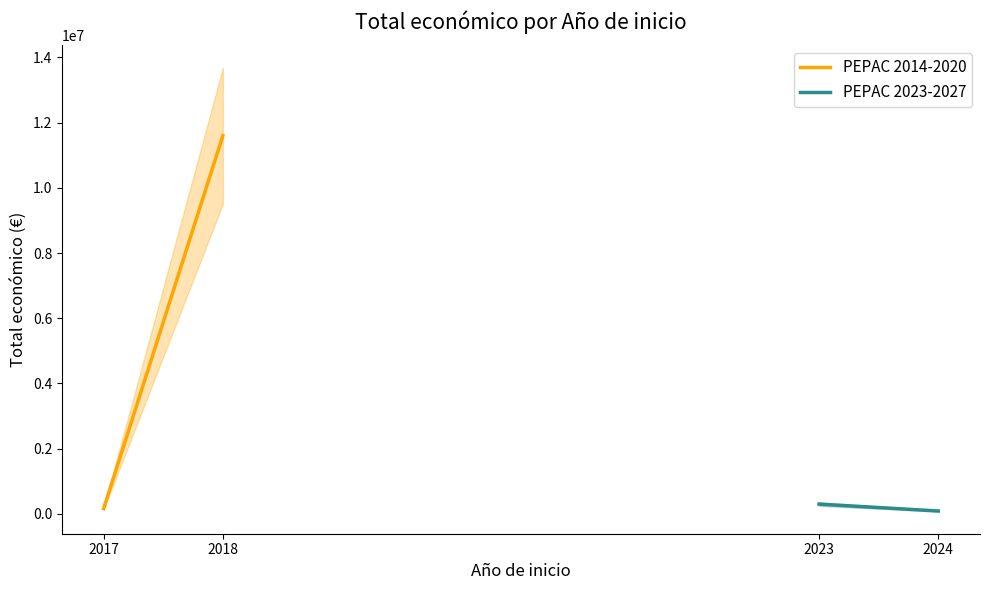

At how many categories does at least one series exceed 6311766?

1